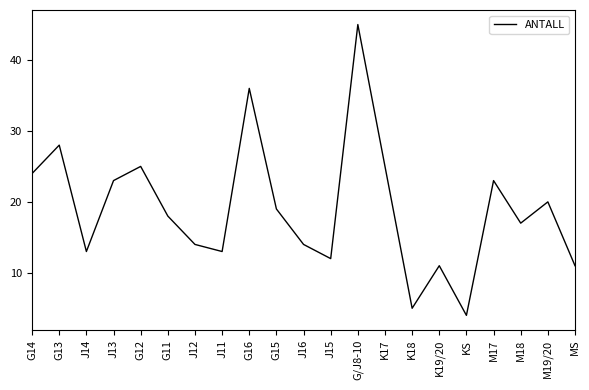

What is the approximate value at M17, to the nearest 5?

25